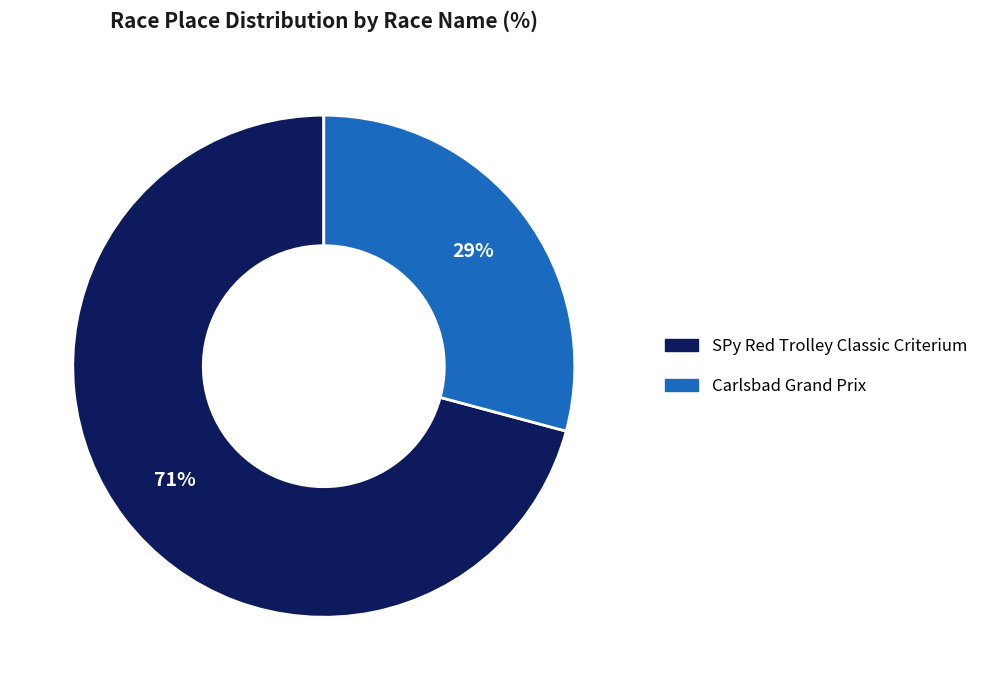

Combined, do SPy Red Trolley Classic Criterium and Carlsbad Grand Prix account for over 50%?

Yes